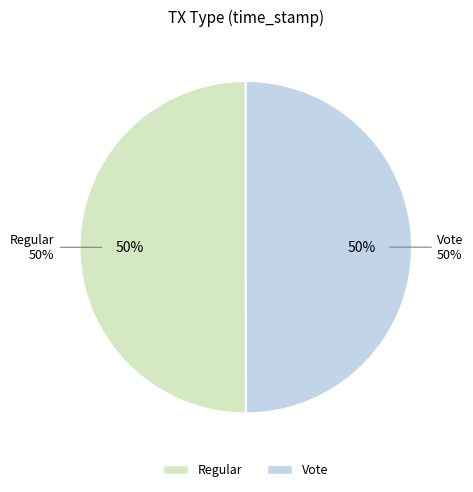

Combined, do Regular and Vote account for over 50%?

Yes